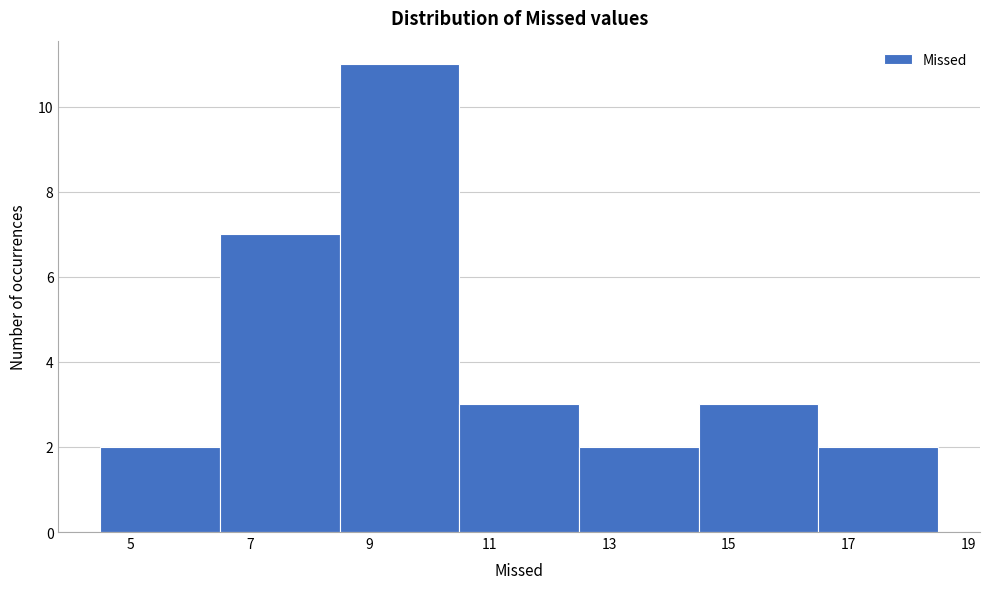

How tall is the bar that spans 14.5 to 16.5 on the x-axis? The values are not printed on the chart, so give them approximately, as read against the axis.

3